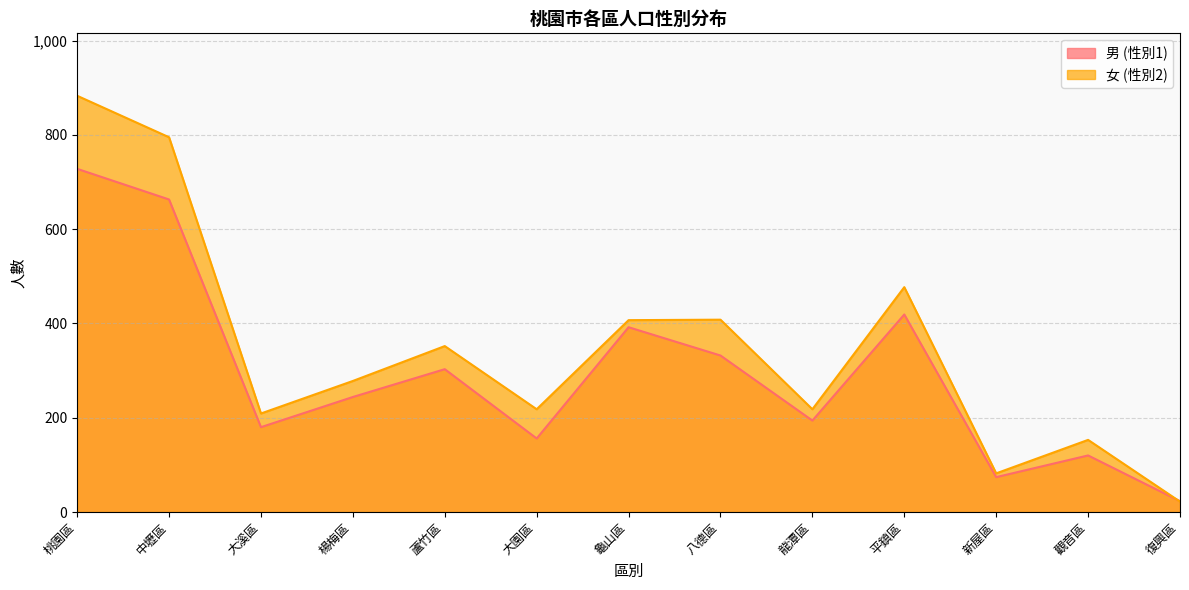

At which label is 男 (性別1) closest to 375?

龜山區